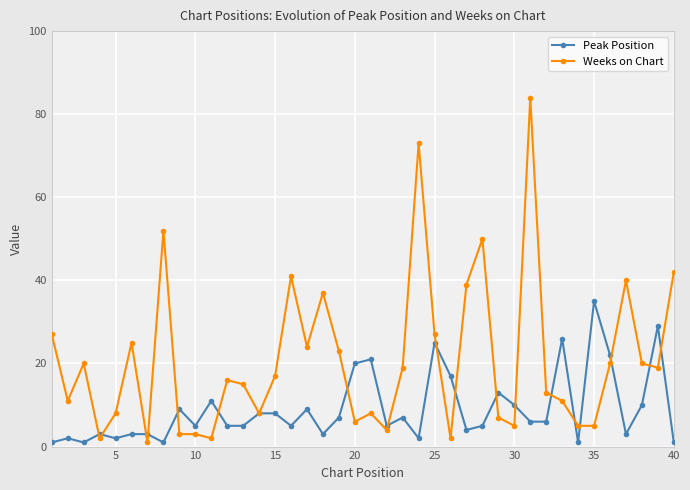

True or false: Weeks on Chart has more than 2 interior local peaks.

True